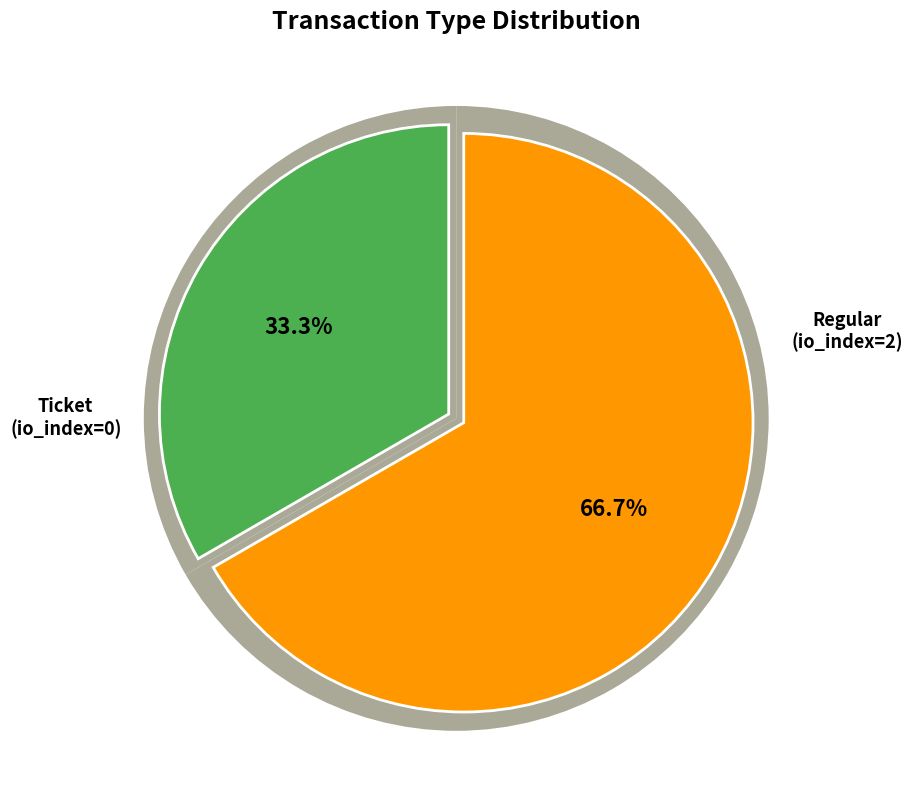

Between Ticket and Regular, which is larger?

Regular